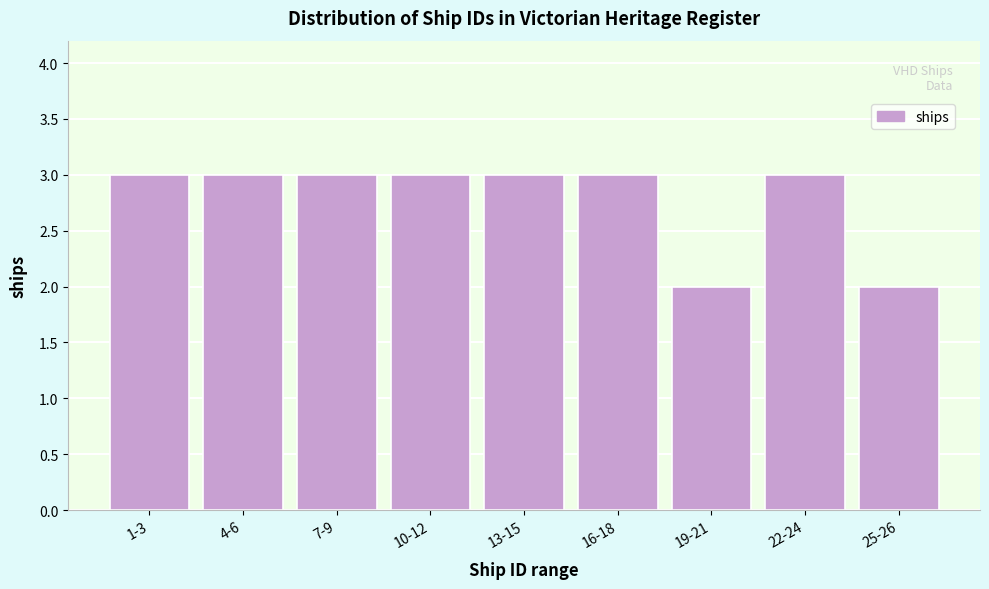

Reading left to right, transcribe all the data shown in this chart.

3	3	3	3	3	3	2	3	2